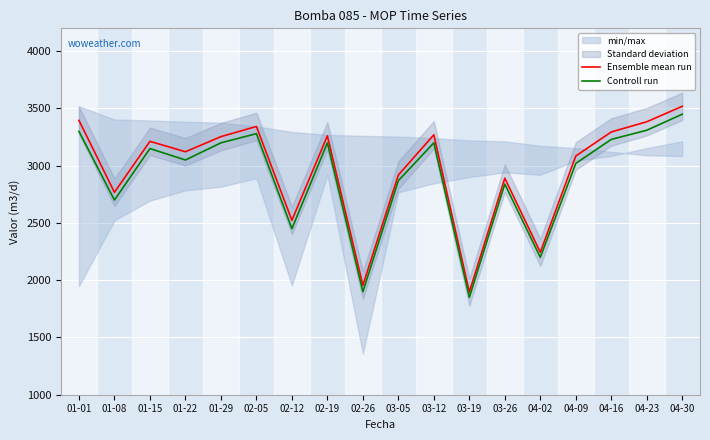

True or false: Ensemble mean run and Controll run cross at least once.

False